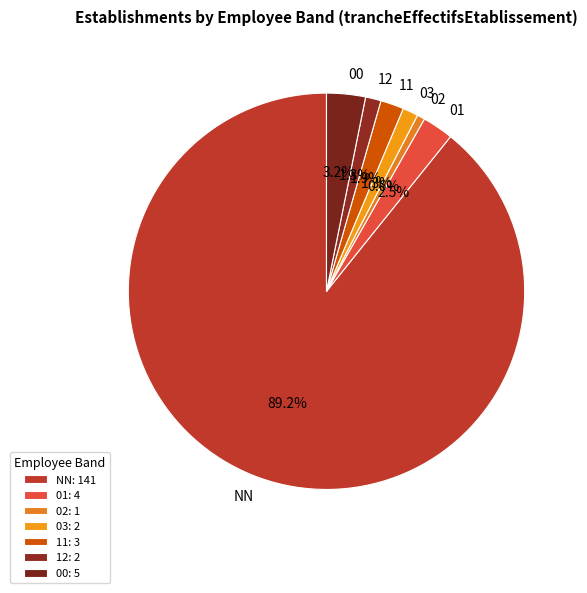

Does any single category account for the majority?

Yes